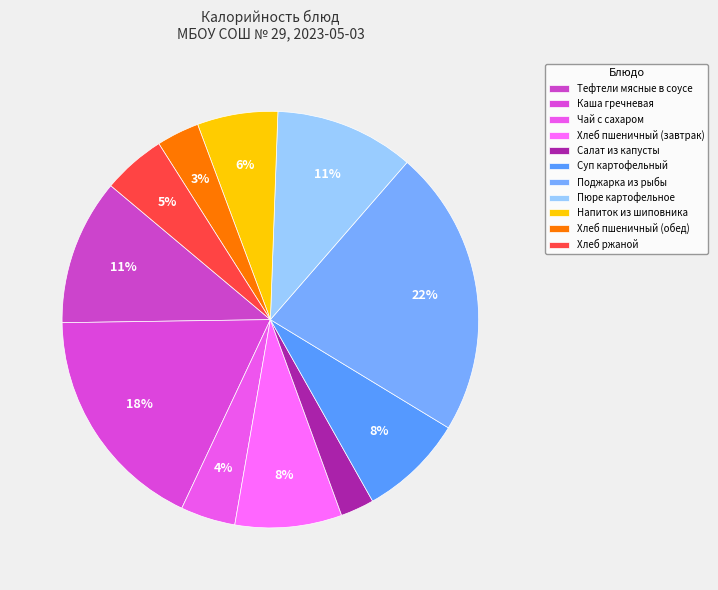

How many segments does this pie chart have?

11